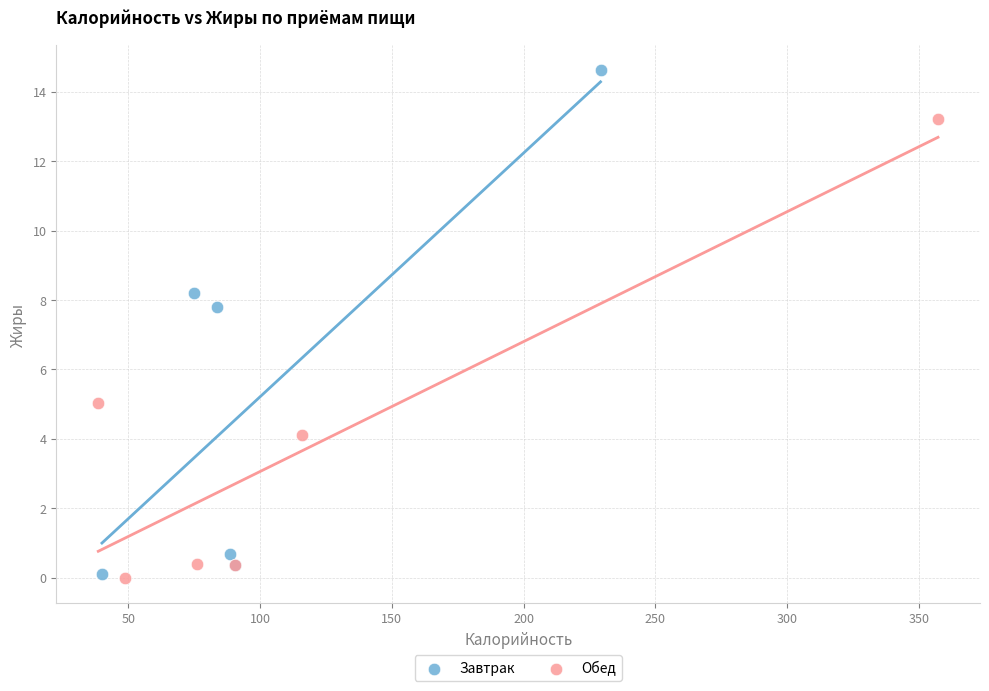

Which series reaches the maximum Y coordinate?

Завтрак